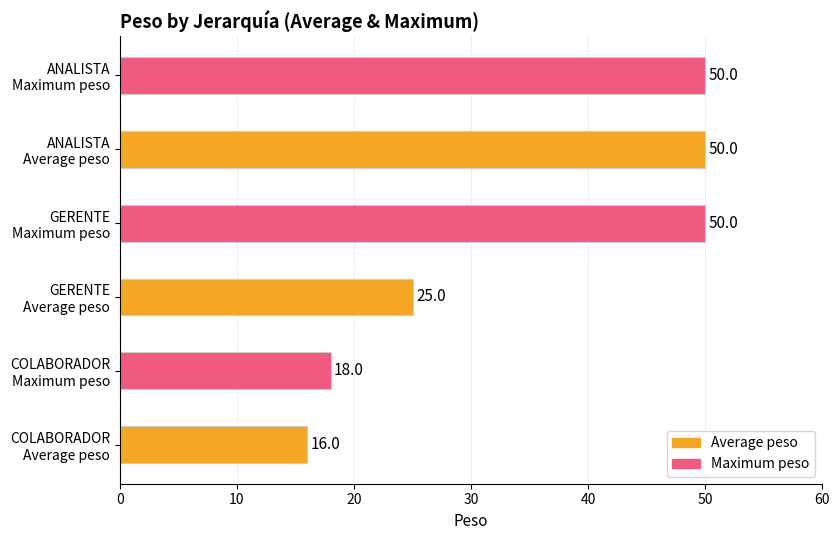

What is the minimum value shown in the chart?

16